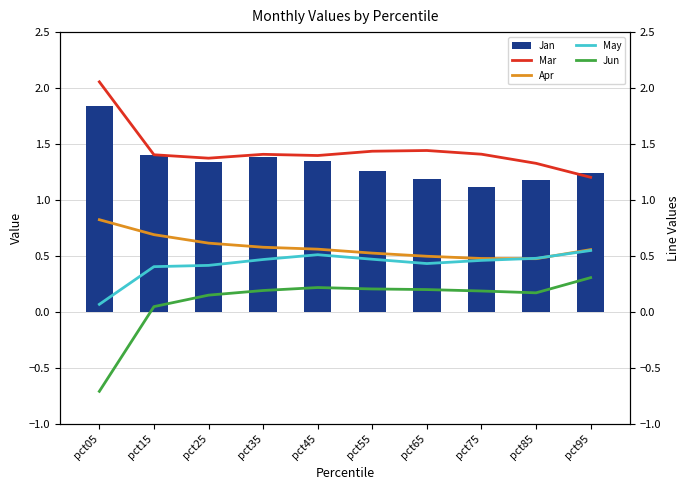

Reading left to right, what are all the values shown in this chart?

Jan: pct05=1.8	pct15=1.4	pct25=1.3	pct35=1.4	pct45=1.3	pct55=1.3	pct65=1.2	pct75=1.1	pct85=1.2	pct95=1.2
Mar: pct05=2.1	pct15=1.4	pct25=1.4	pct35=1.4	pct45=1.4	pct55=1.4	pct65=1.4	pct75=1.4	pct85=1.3	pct95=1.2
Apr: pct05=0.8	pct15=0.7	pct25=0.6	pct35=0.6	pct45=0.6	pct55=0.5	pct65=0.5	pct75=0.5	pct85=0.5	pct95=0.6
May: pct05=0.1	pct15=0.4	pct25=0.4	pct35=0.5	pct45=0.5	pct55=0.5	pct65=0.4	pct75=0.5	pct85=0.5	pct95=0.5
Jun: pct05=-0.7	pct15=0.0	pct25=0.2	pct35=0.2	pct45=0.2	pct55=0.2	pct65=0.2	pct75=0.2	pct85=0.2	pct95=0.3